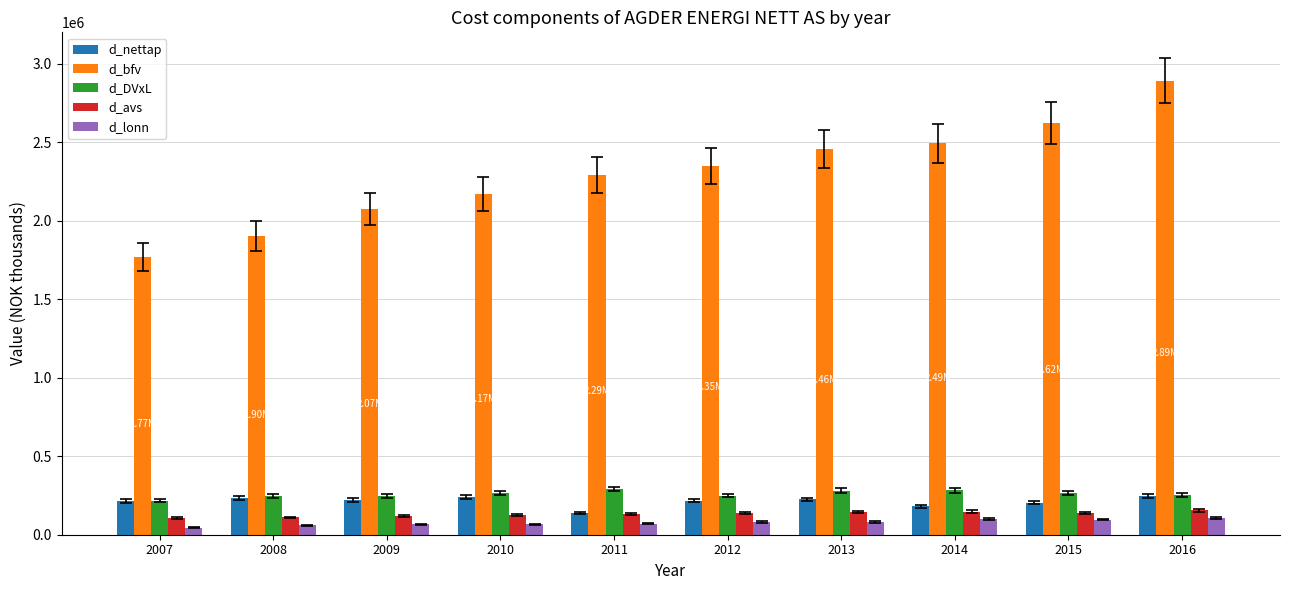

How many bars are there in each group?

5